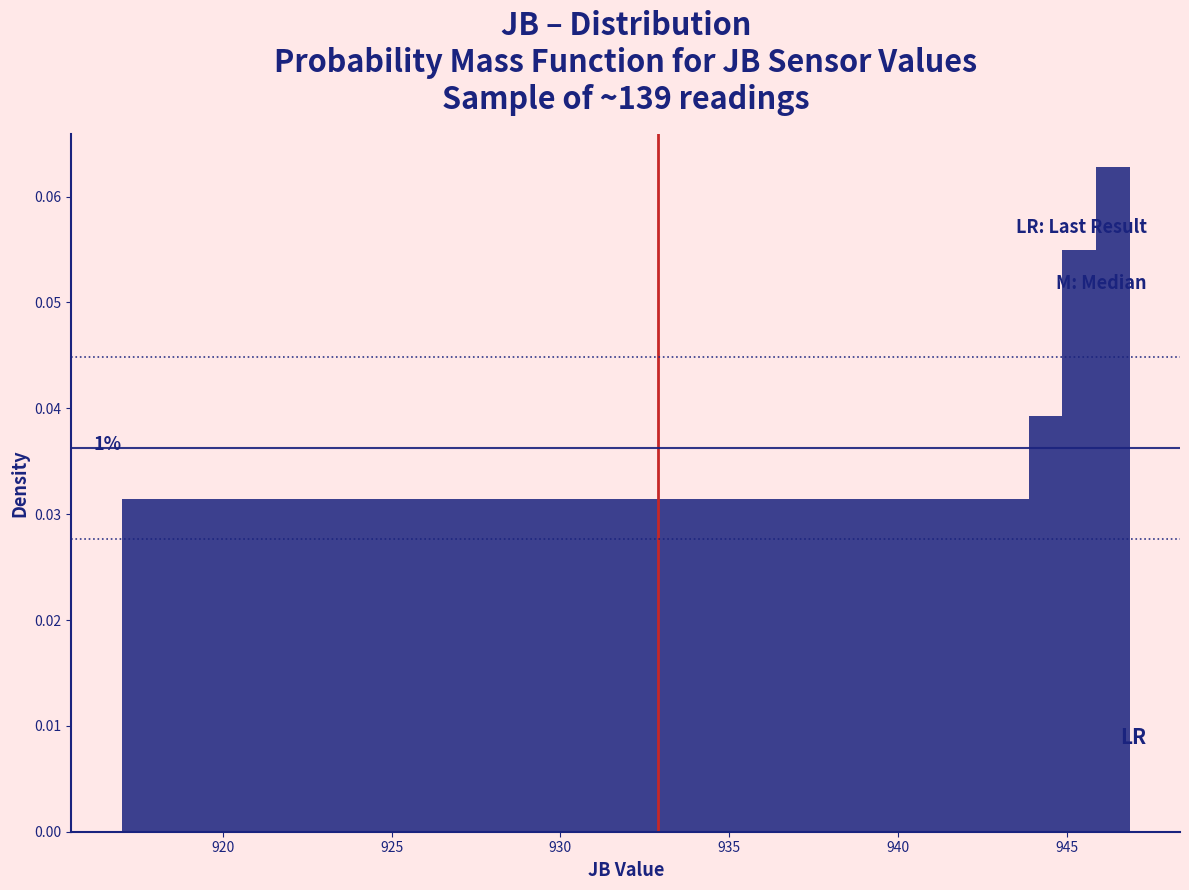

Around what value on the x-axis is the tallest bar? Give the approximate position of its centre, as read against the axis.

946.5